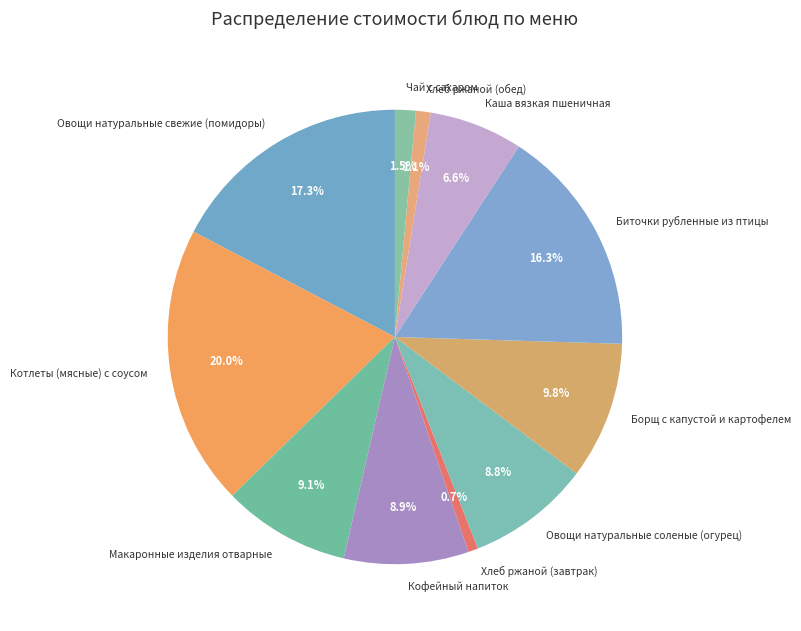

To the nearest percent, what percentage of the pie is Хлеб ржаной (обед)?

1%